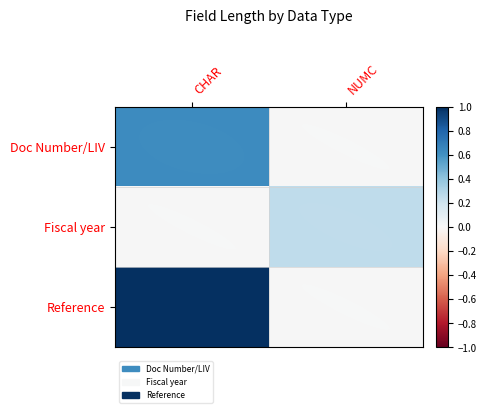

Which series has the largest range (max minus min)?

Reference